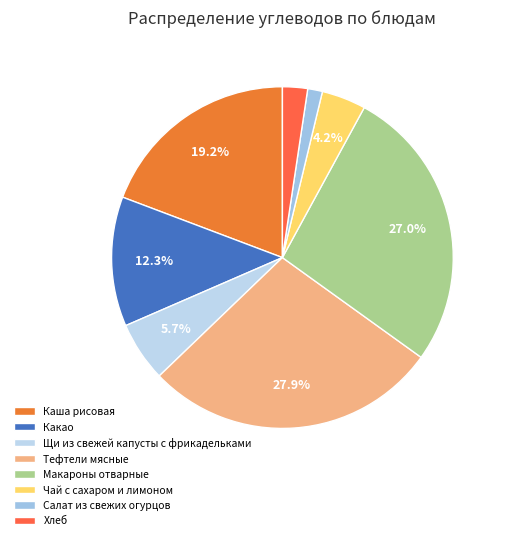

How many segments does this pie chart have?

8